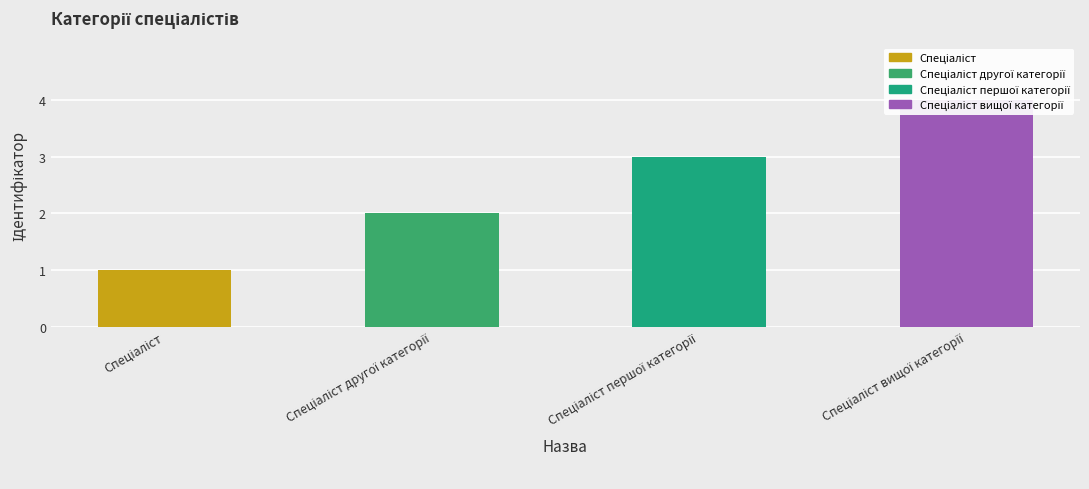

What is the label of the 3rd bar from the left?

Спеціаліст першої категорії